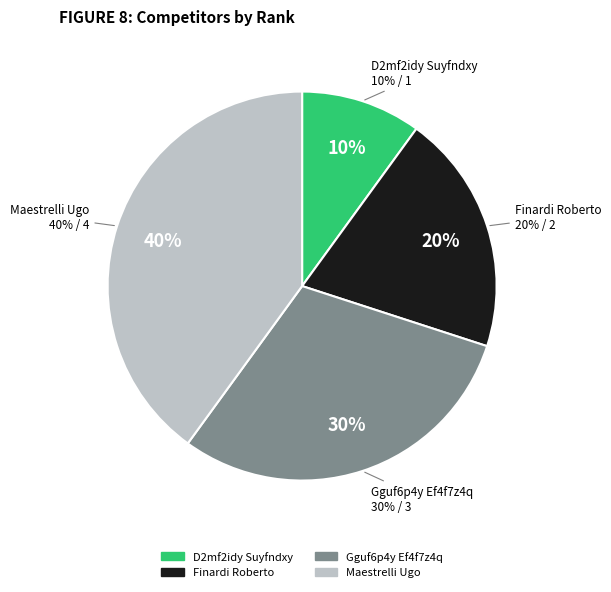

Which has a higher value, Gguf6p4y Ef4f7z4q or Finardi Roberto?

Gguf6p4y Ef4f7z4q